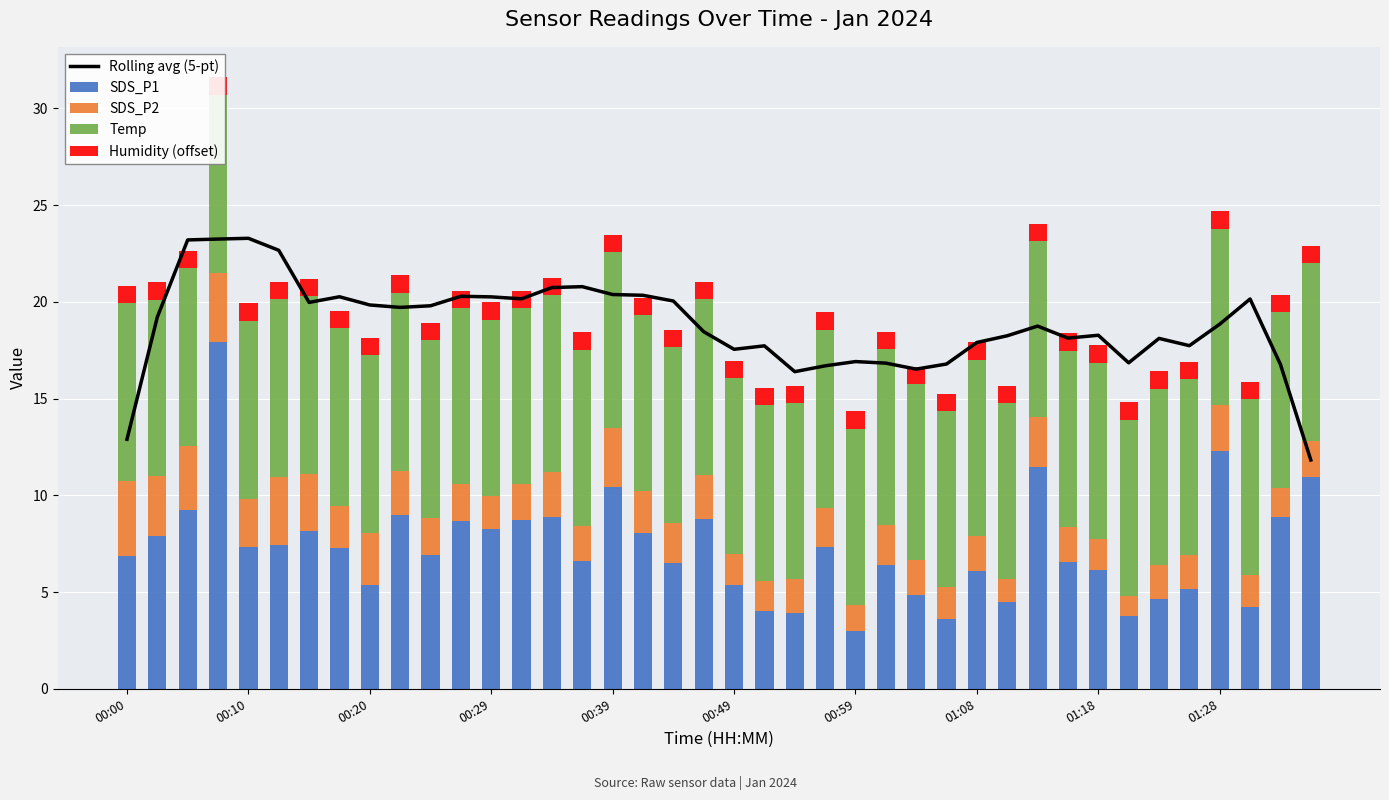

Where is Humidity (offset) nearest to the value 0?

00:00